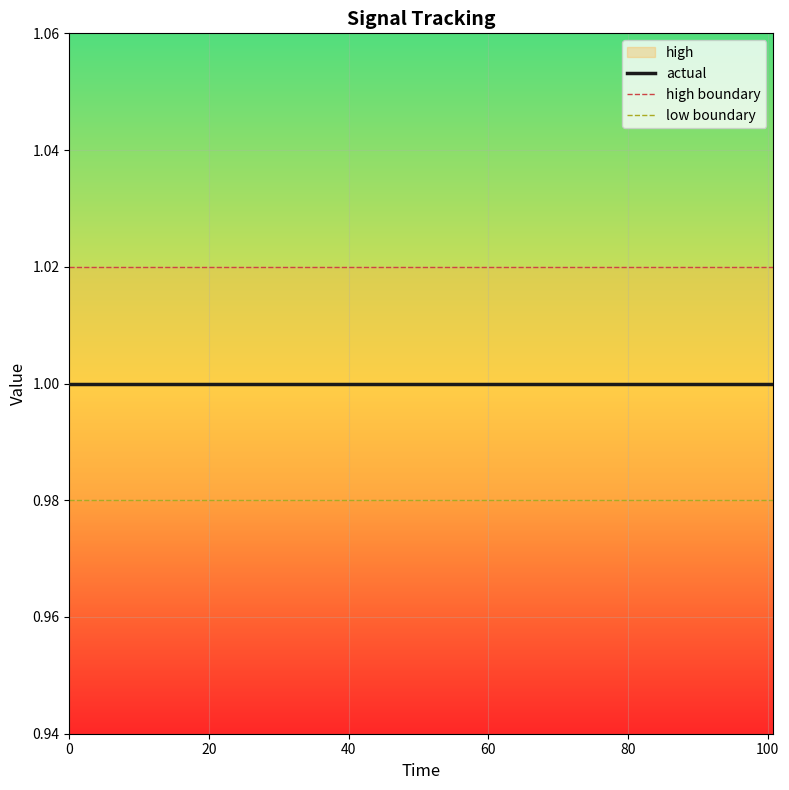

True or false: actual and low boundary intersect in this chart.

False